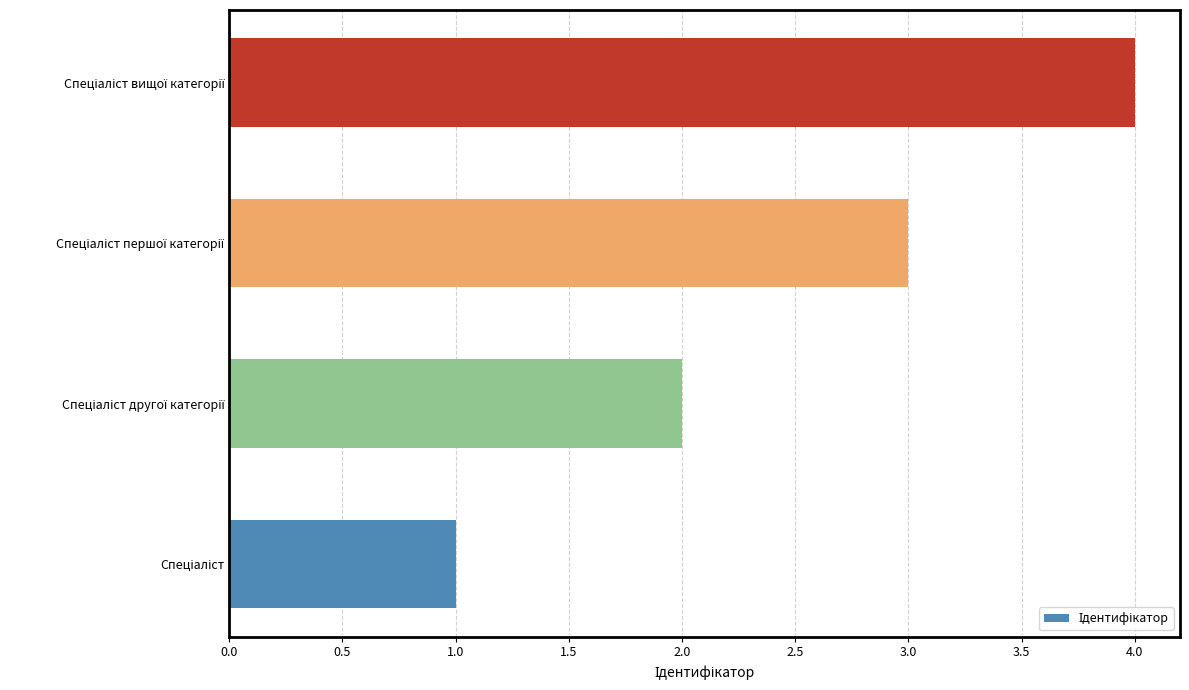

What is the difference between the maximum and minimum values?

3